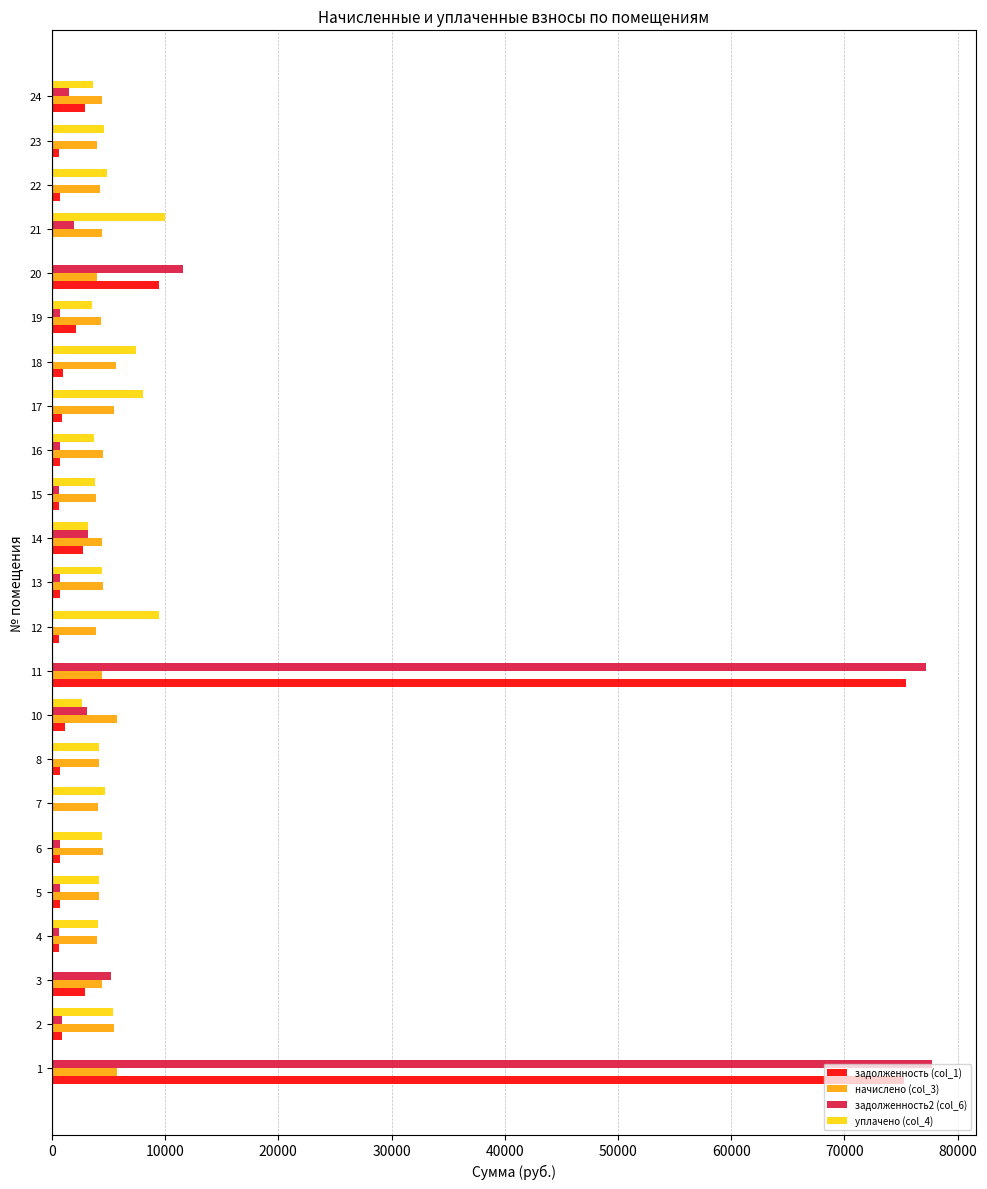

What is the highest value of the начислено (col_3) series?

5765.8